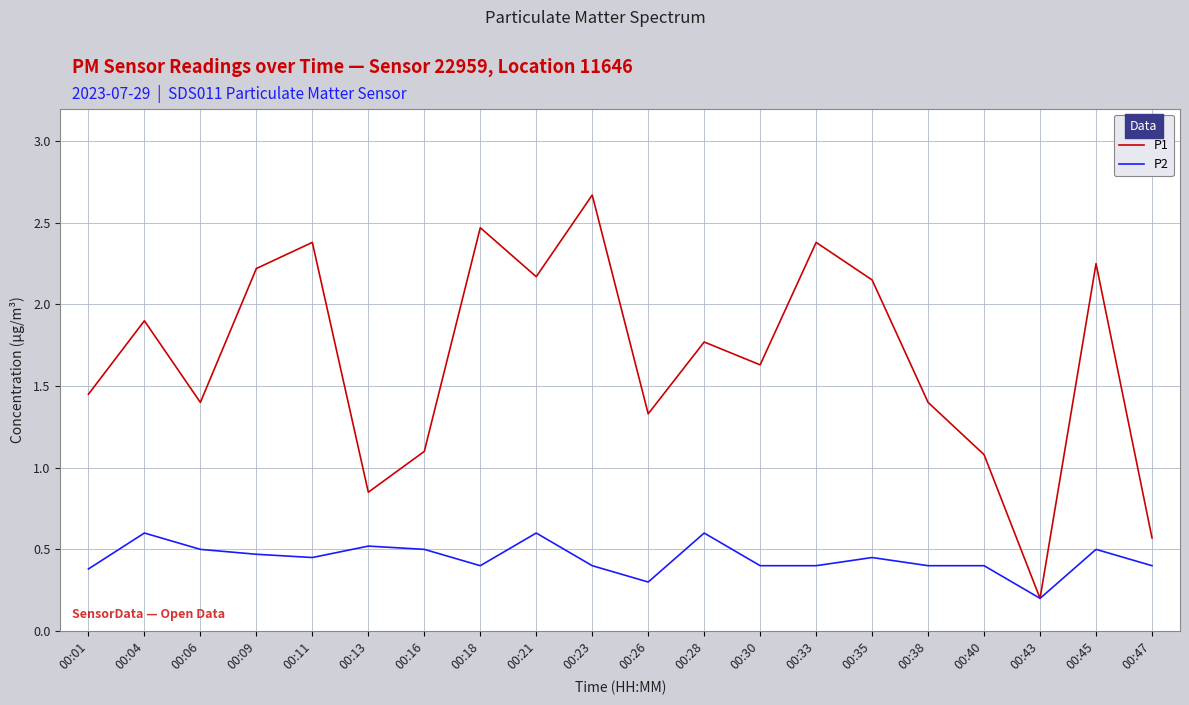

What is the sum of the P1 values at 00:43 and 00:11?

2.6